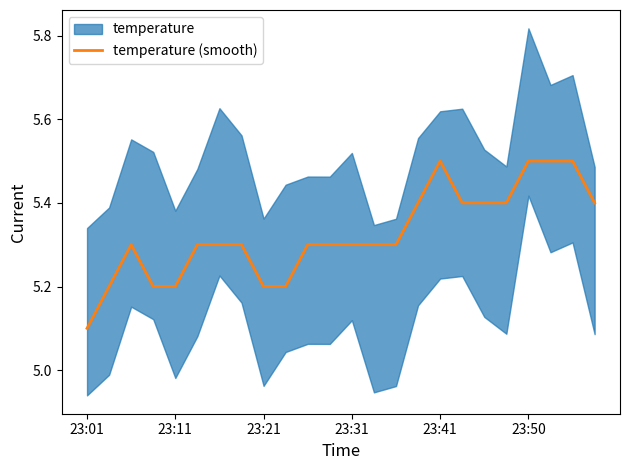

At which label is temperature (smooth) closest to 5?

23:01